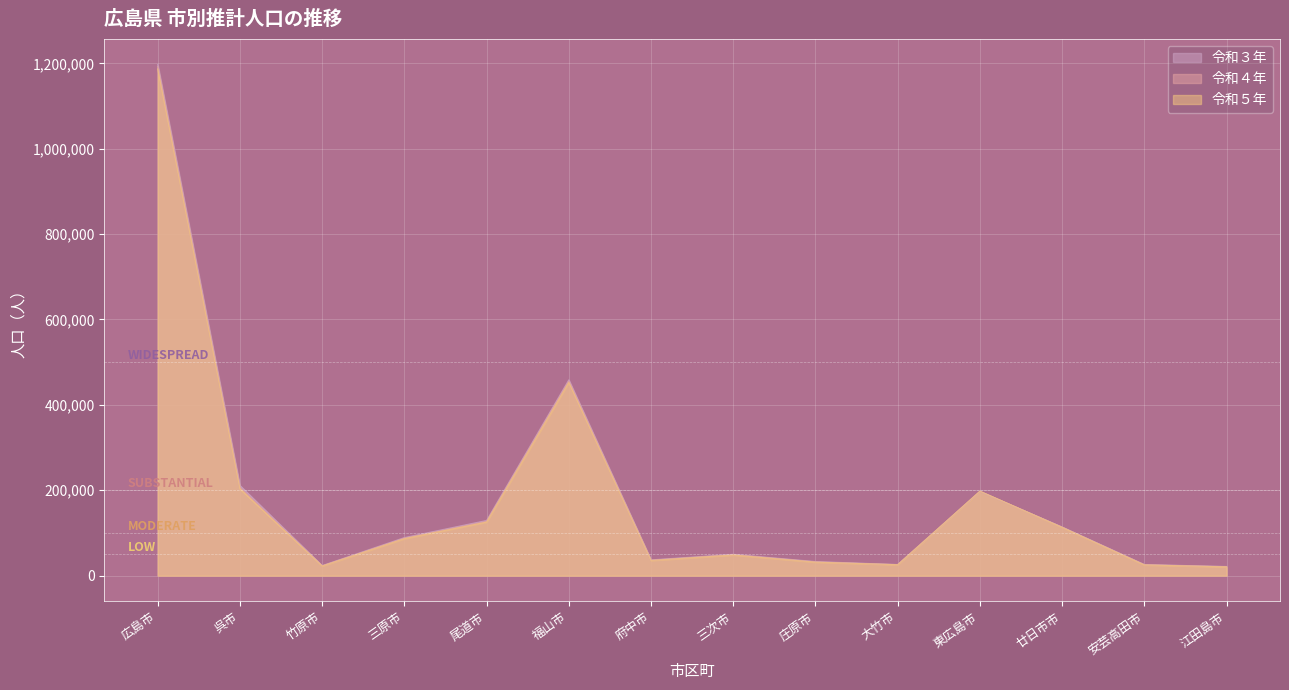

Count the number of categories in the chart.

14